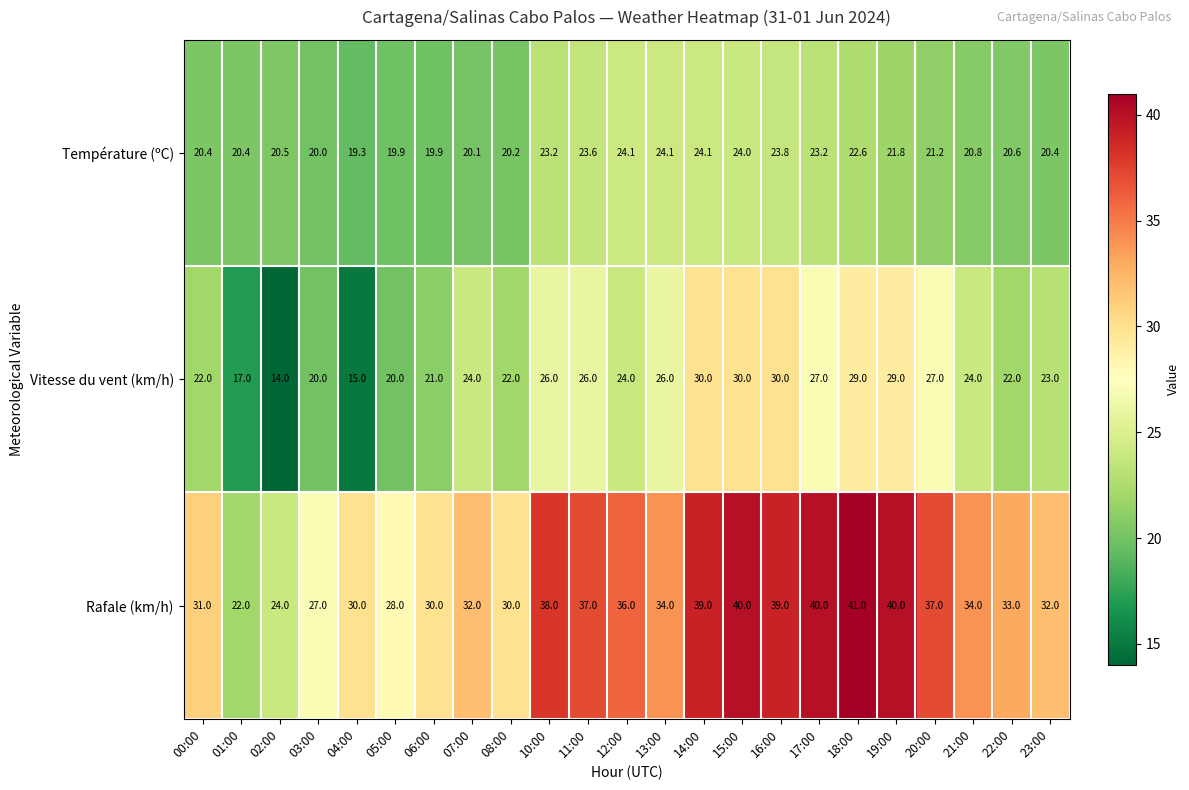

What value does the Température (ºC) series have at 05:00?

19.9